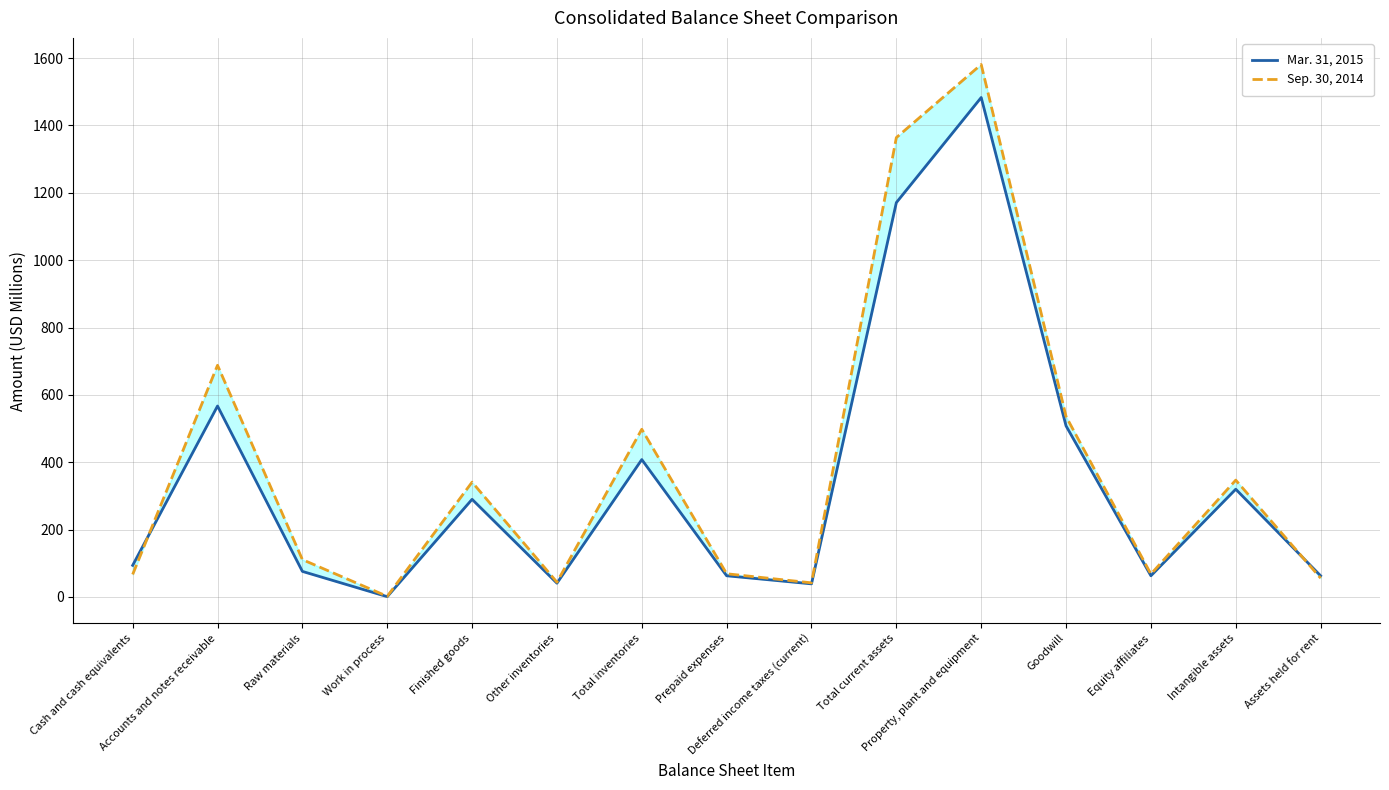

Reading right to left, transcribe all the data shown in this chart.

Mar. 31, 2015: 63	320	63	508	1483	1171	39	63	408	41	290	1	76	567	94
Sep. 30, 2014: 56	347	68	536	1581	1364	42	69	498	44	341	2	111	688	67